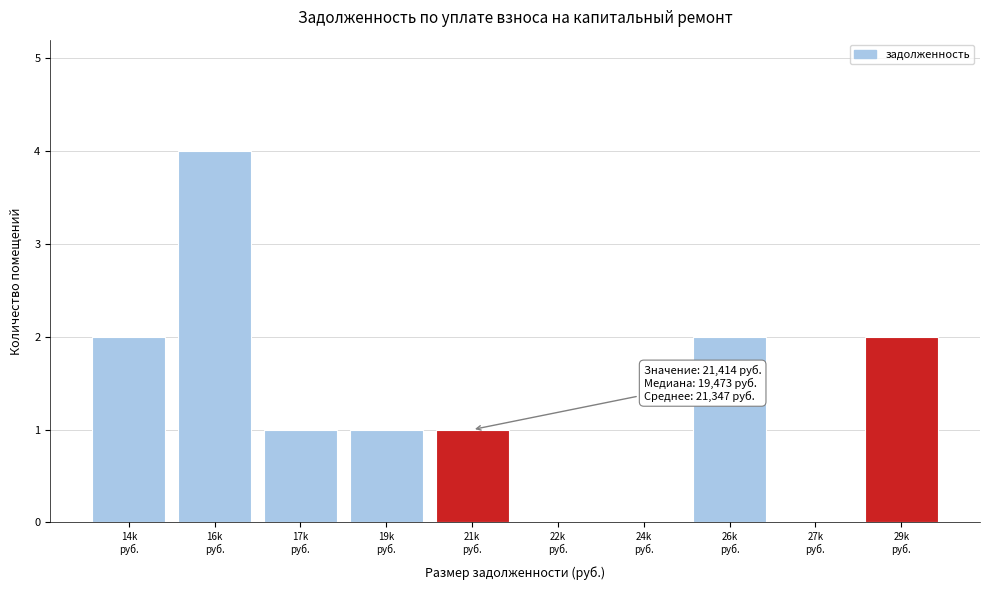

What is the maximum value shown in the chart?

4